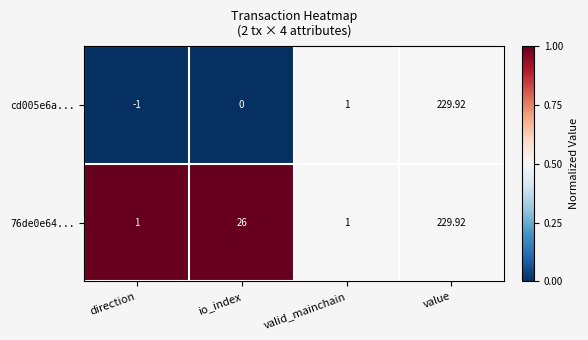

What is the difference between the highest and lowest values at direction?

2.0